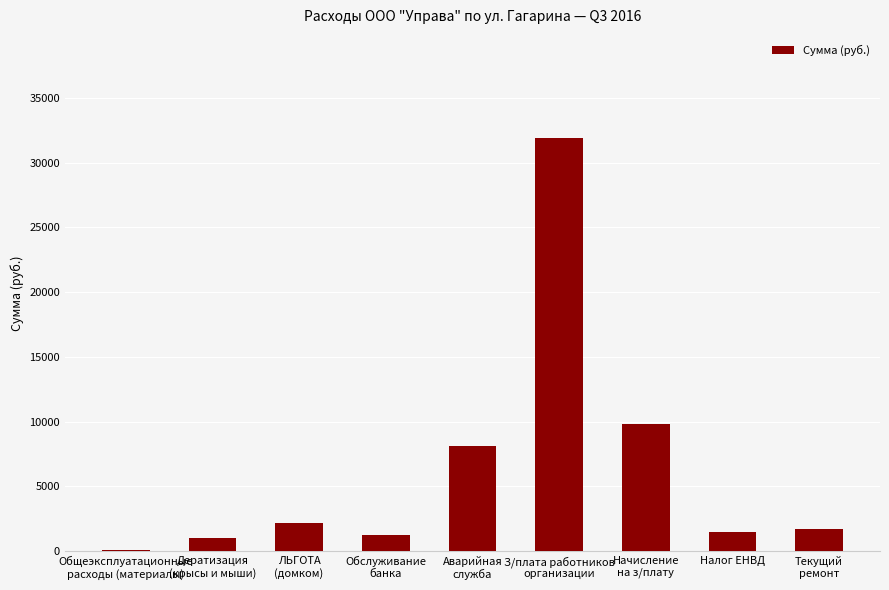

Where is the data nearest to the value 15981?

Начисление
на з/плату